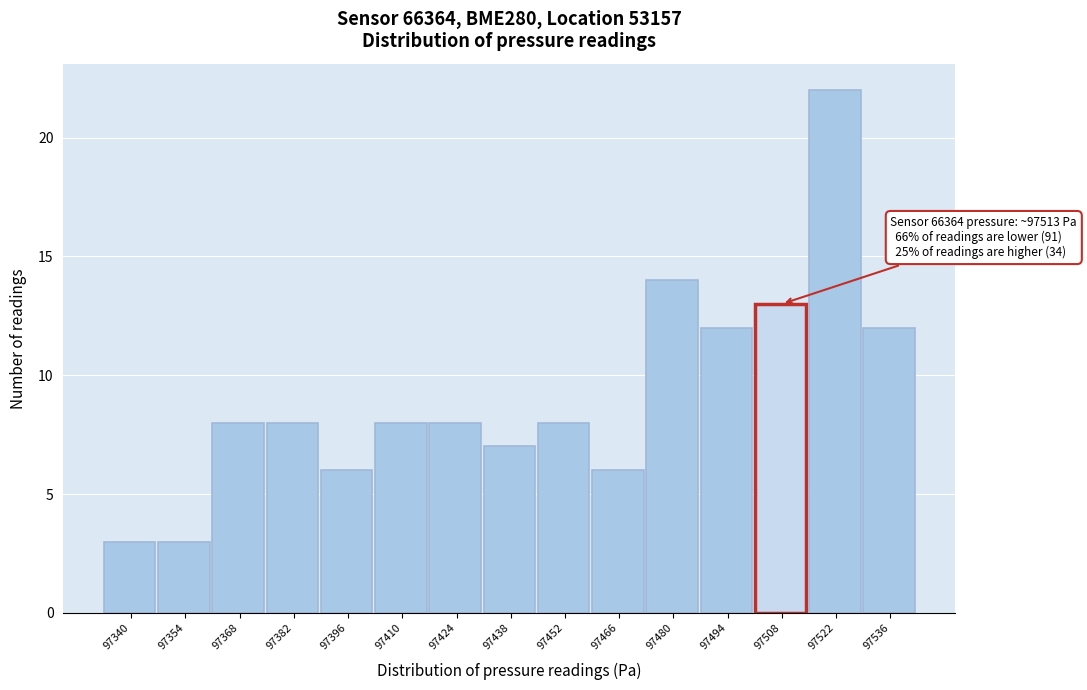

Reading left to right, extract all data points from this chart.

3	3	8	8	6	8	8	7	8	6	14	12	13	22	12